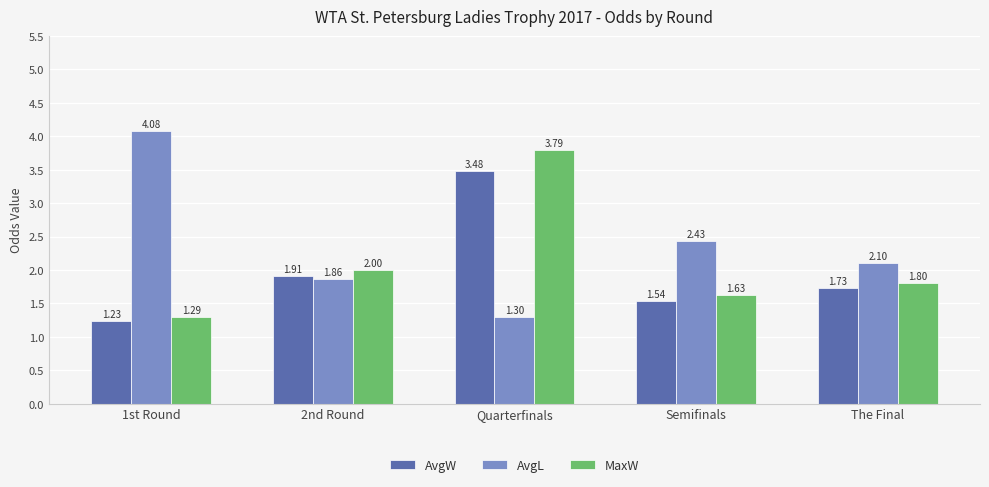

What is the label of the 3rd bar from the left?

Quarterfinals